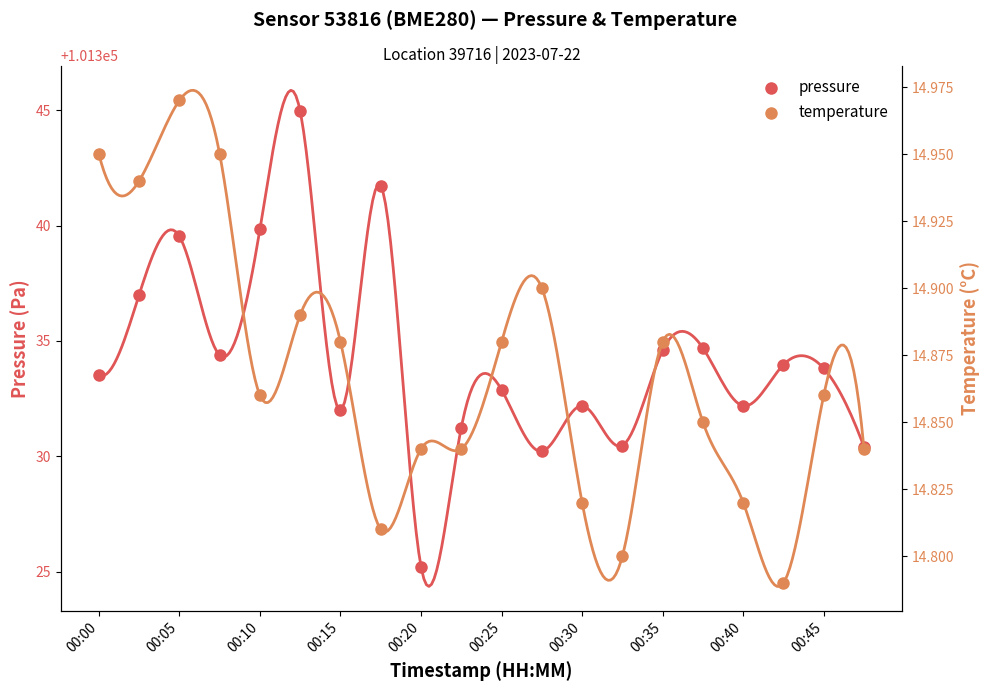

Which series contains the highest Y value?

pressure